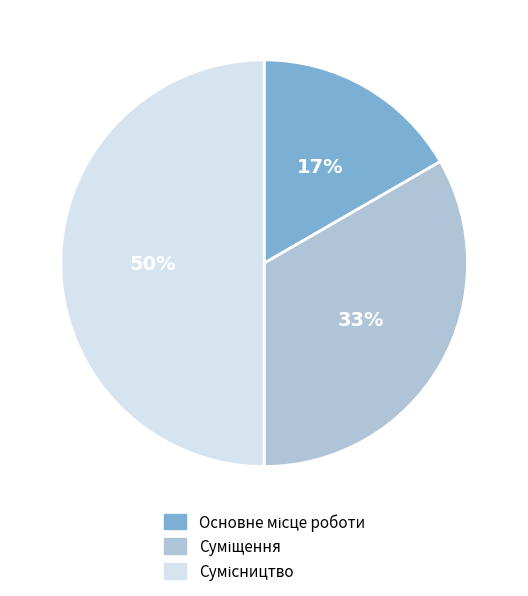

To the nearest percent, what is the average slice percentage?

33%